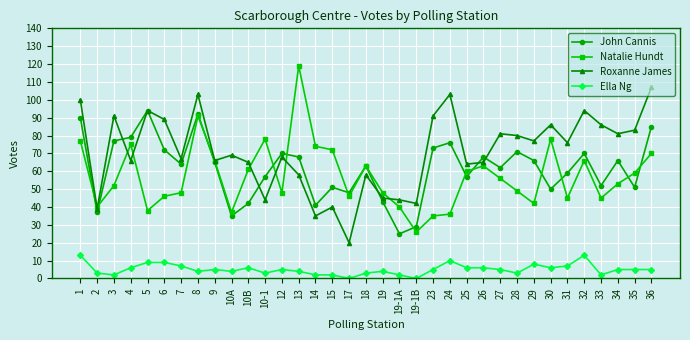

True or false: Ella Ng and Natalie Hundt intersect in this chart.

False